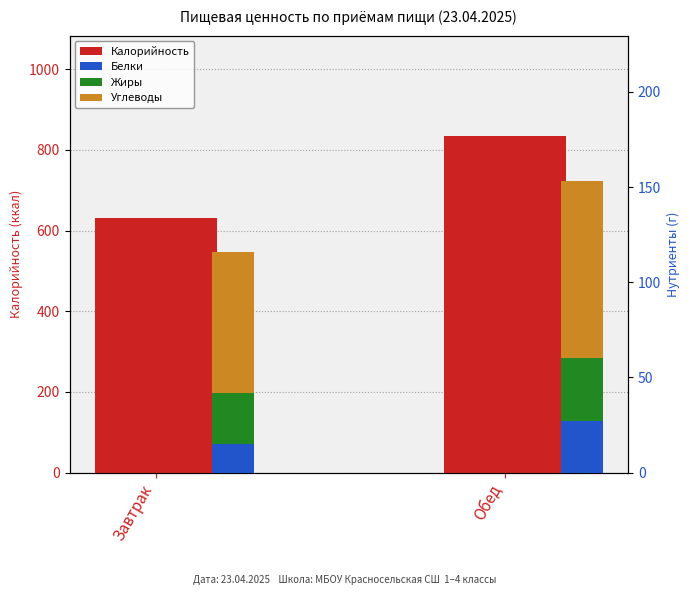

Which has a higher value, Обед or Завтрак?

Обед